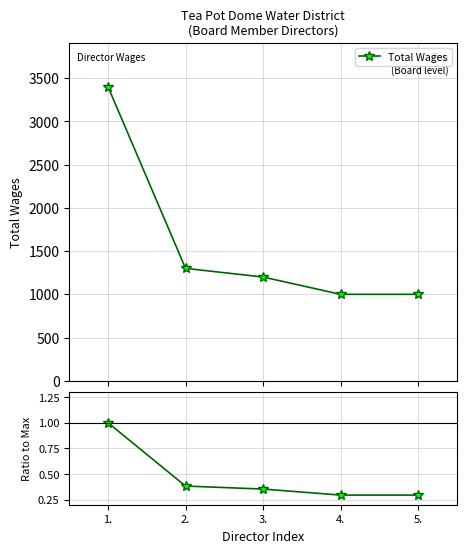

Is this an area chart (filled region under the line)?

No